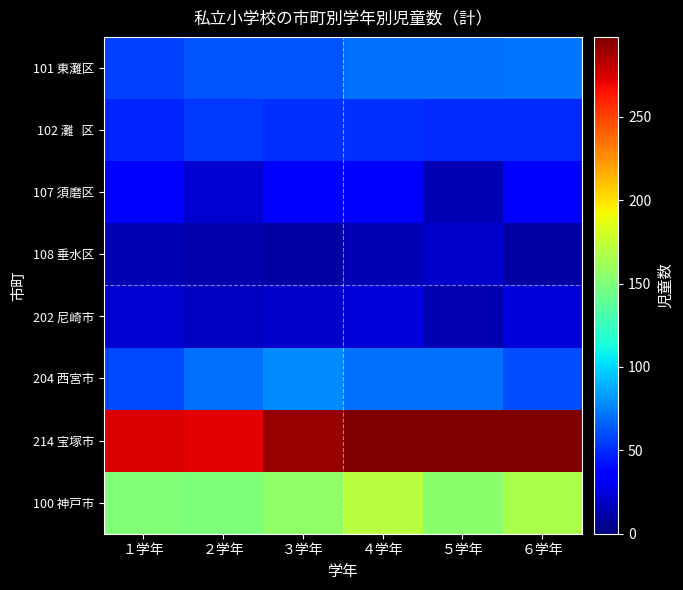

Rank the series by their maximum value, from lowest to highest.

108 垂水区, 202 尼崎市, 107 須磨区, 102 灘 区, 101 東灘区, 204 西宮市, 100 神戸市, 214 宝塚市